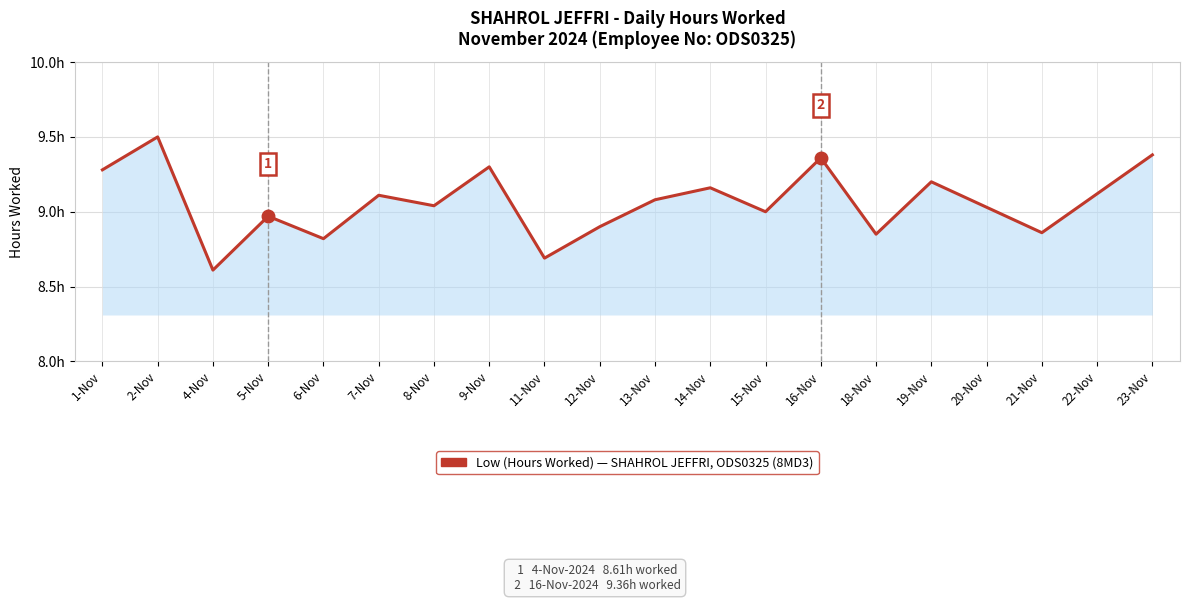

Which has a higher value, 16-Nov or 20-Nov?

16-Nov